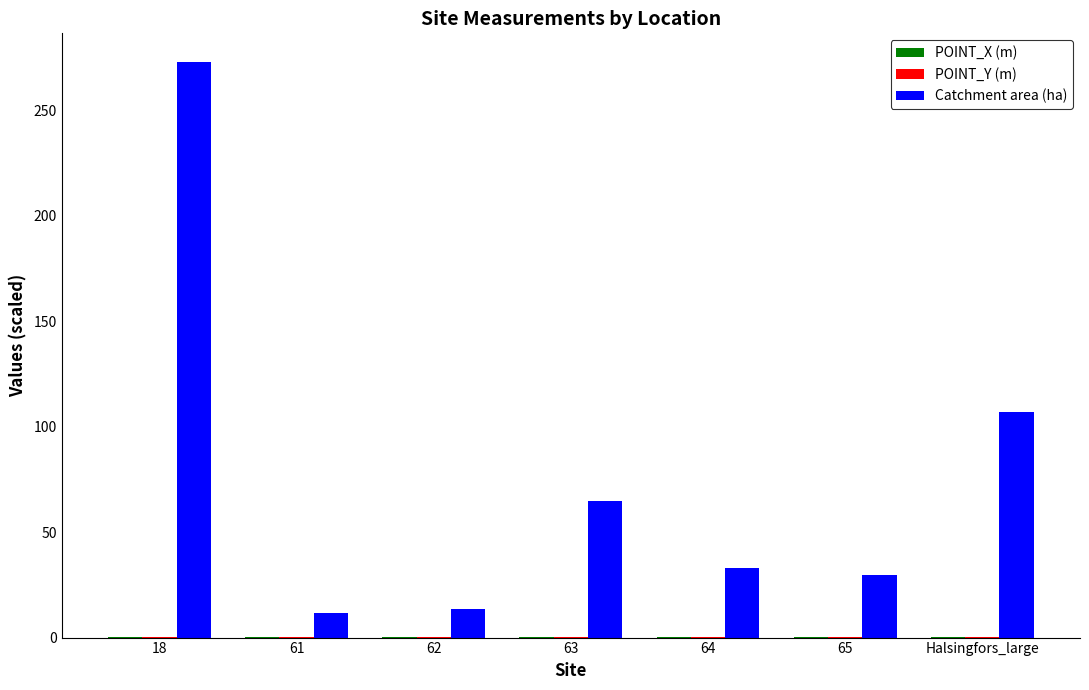

The value of Catchment area (ha) at 63 is 64.8. True or false?

True